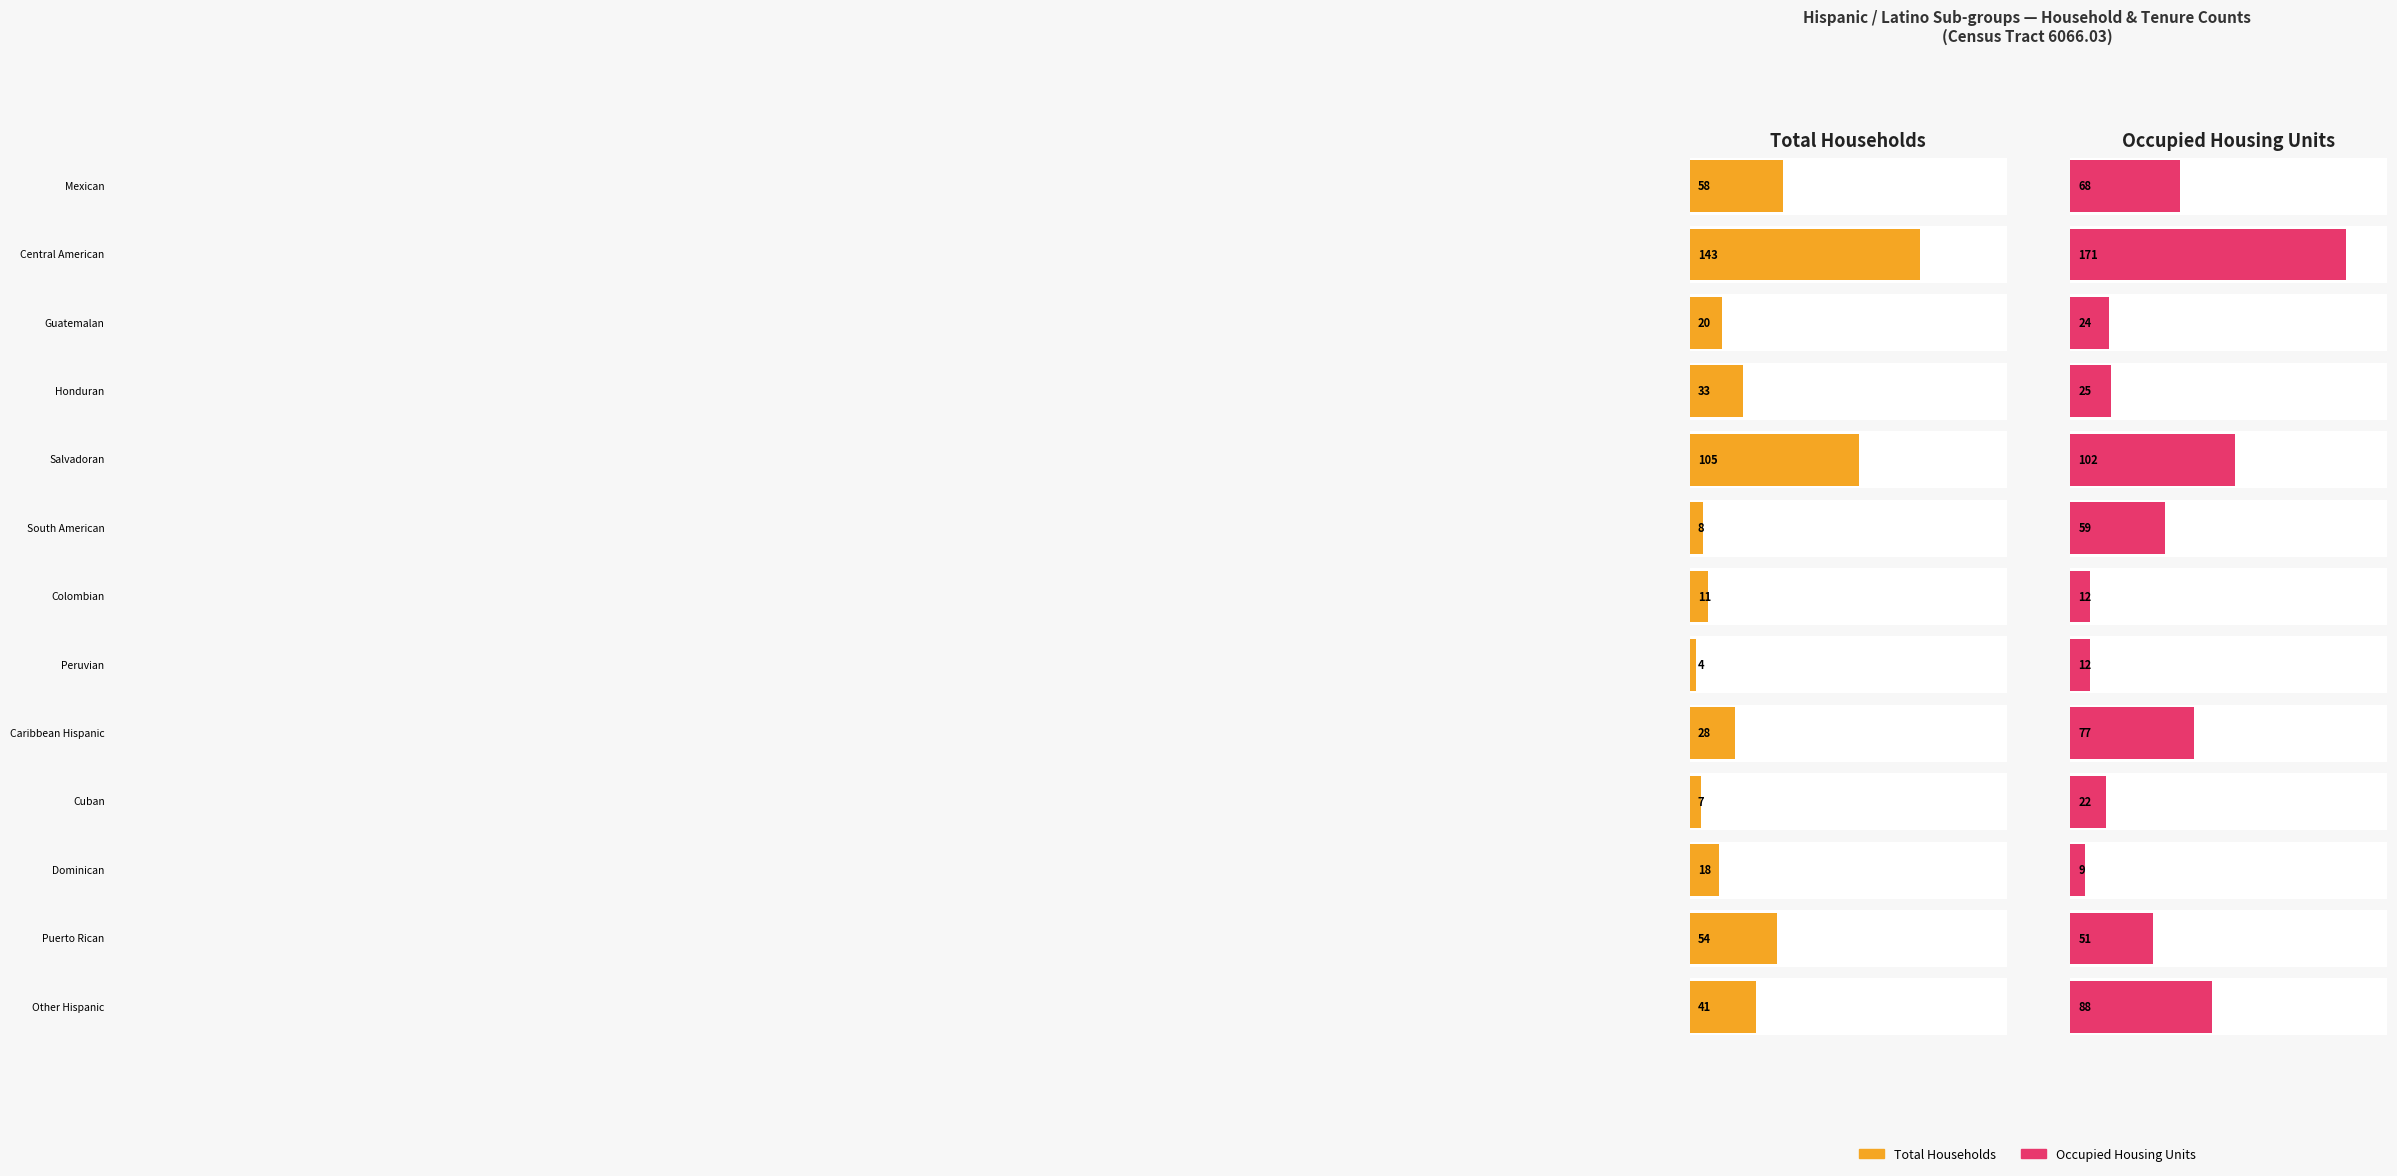

Reading right to left, list all the values displayed in this chart.

Total Households: Other Hispanic=41	Puerto Rican=54	Dominican=18	Cuban=7	Caribbean Hispanic=28	Peruvian=4	Colombian=11	South American=8	Salvadoran=105	Honduran=33	Guatemalan=20	Central American=143	Mexican=58
Occupied Housing Units: Other Hispanic=88	Puerto Rican=51	Dominican=9	Cuban=22	Caribbean Hispanic=77	Peruvian=12	Colombian=12	South American=59	Salvadoran=102	Honduran=25	Guatemalan=24	Central American=171	Mexican=68